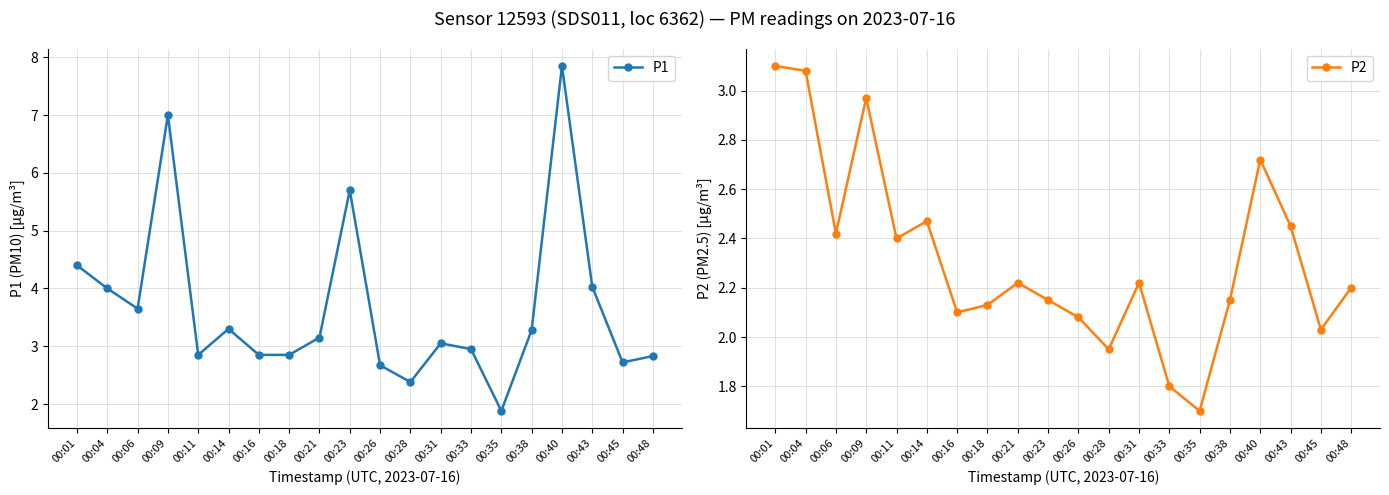

The value of P2 at 00:31 is 3.9. True or false?

False